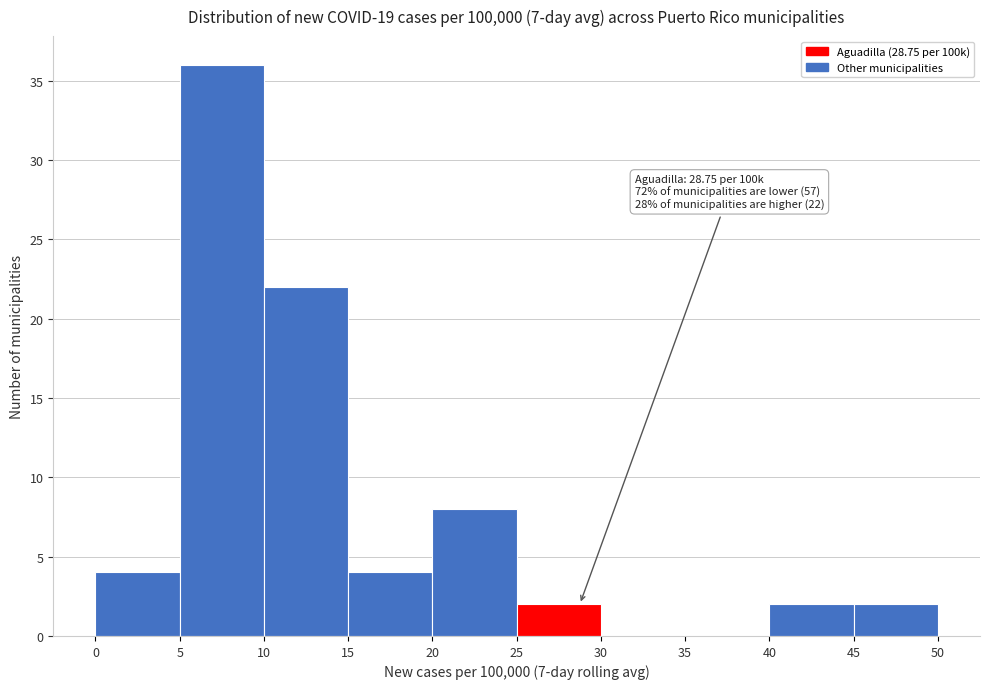

Over which range of the x-axis is the bar tallest?

5 to 10